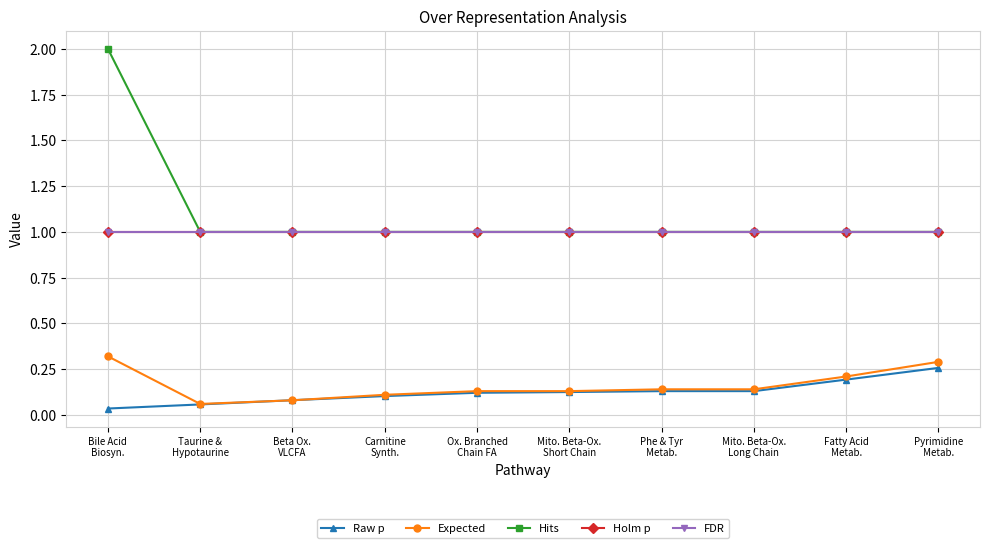

Which has a higher value, Beta Ox.
VLCFA or Fatty Acid
Metab.?

Fatty Acid
Metab.